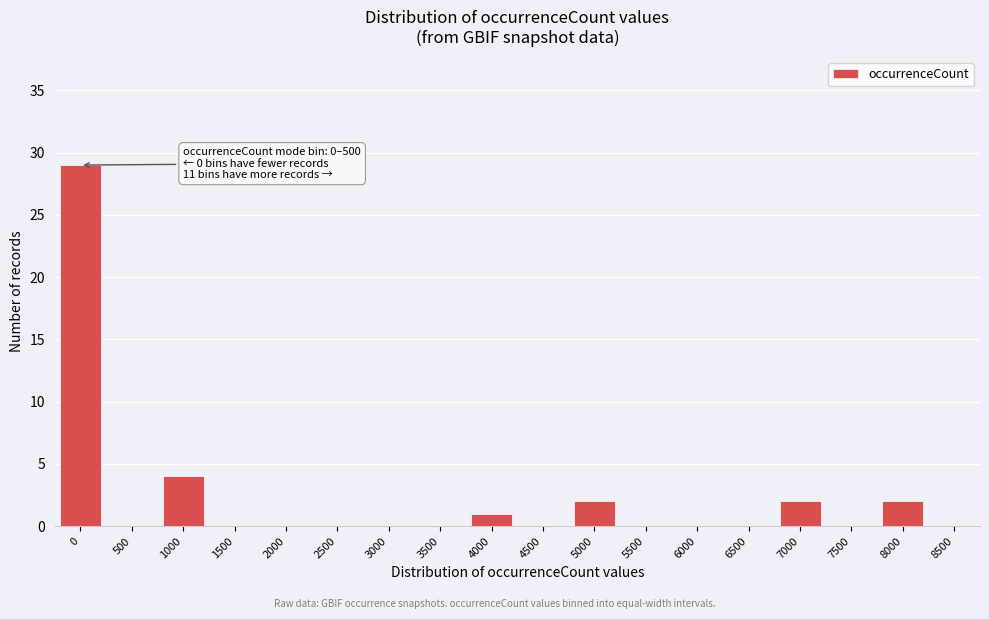

Reading left to right, what are all the values shown in this chart?

0=29	500=0	1000=4	1500=0	2000=0	2500=0	3000=0	3500=0	4000=1	4500=0	5000=2	5500=0	6000=0	6500=0	7000=2	7500=0	8000=2	8500=0